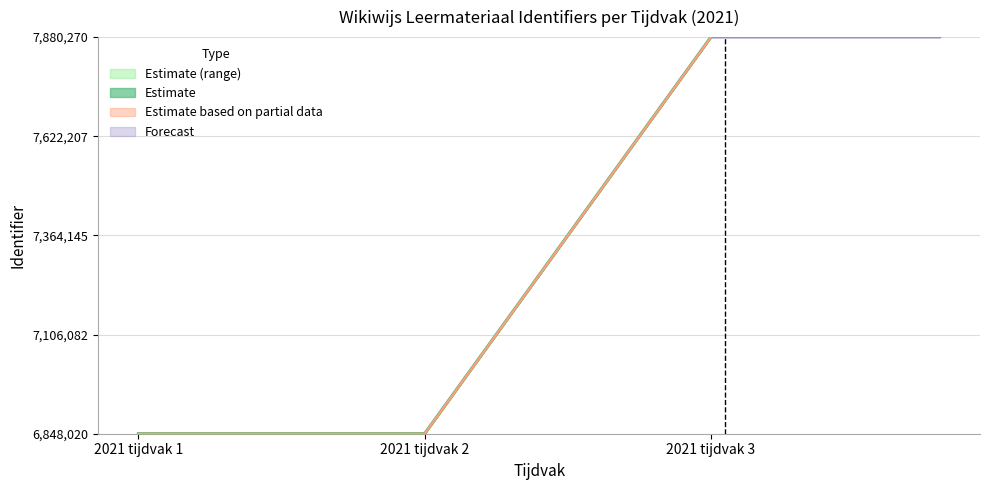

At which label does Identifier reach its peak?

2021 tijdvak 3